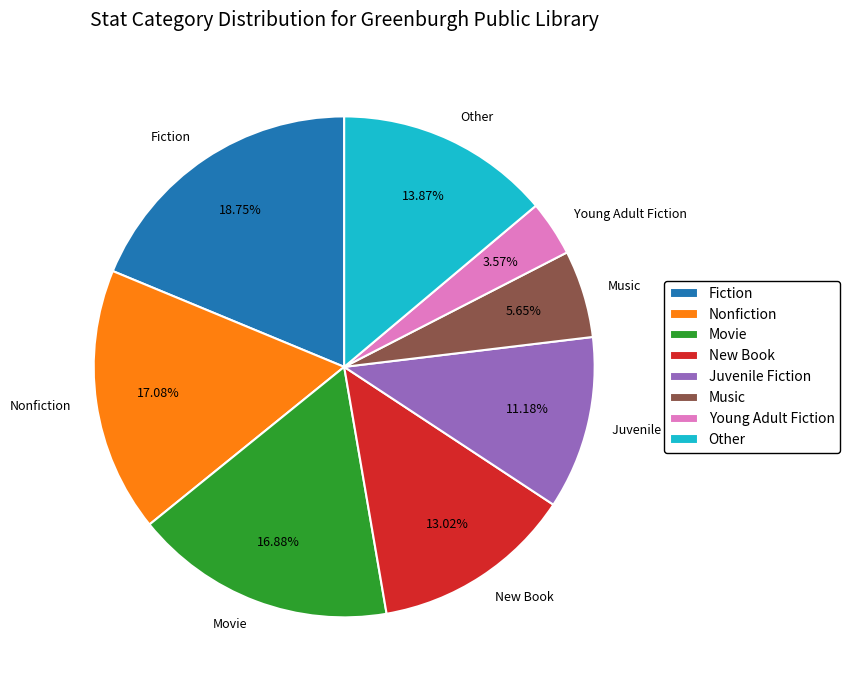

To the nearest percent, what is the average slice percentage?

12%